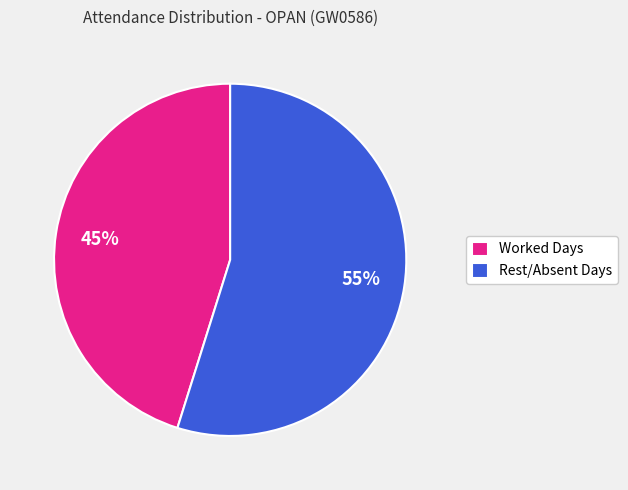

True or false: Worked Days accounts for 45% of the total.

True